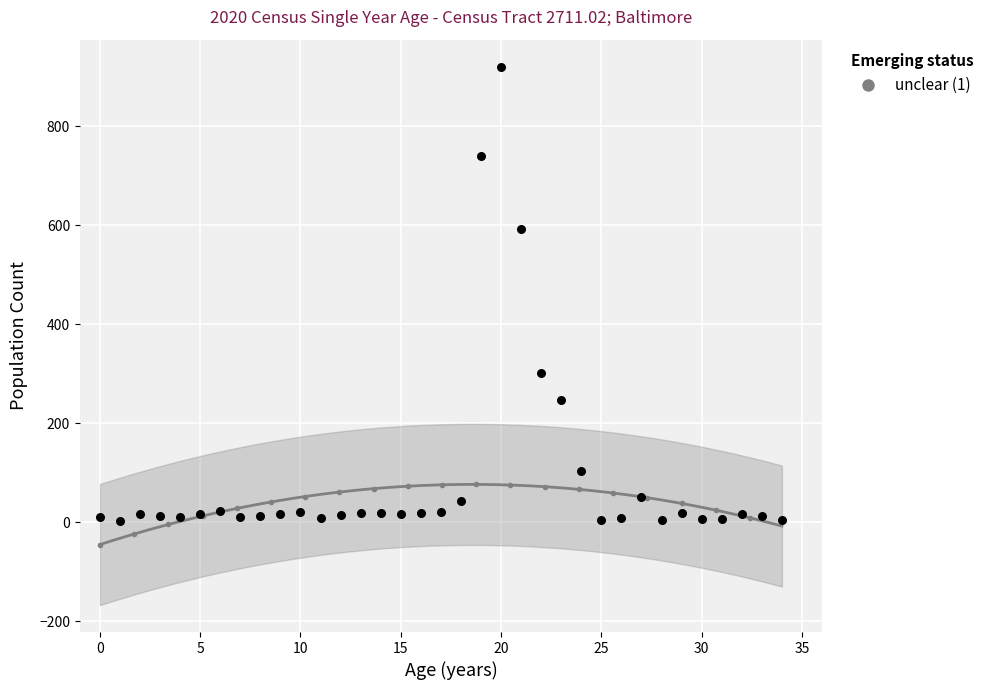

What is the range of Y values (max minus min)?

918